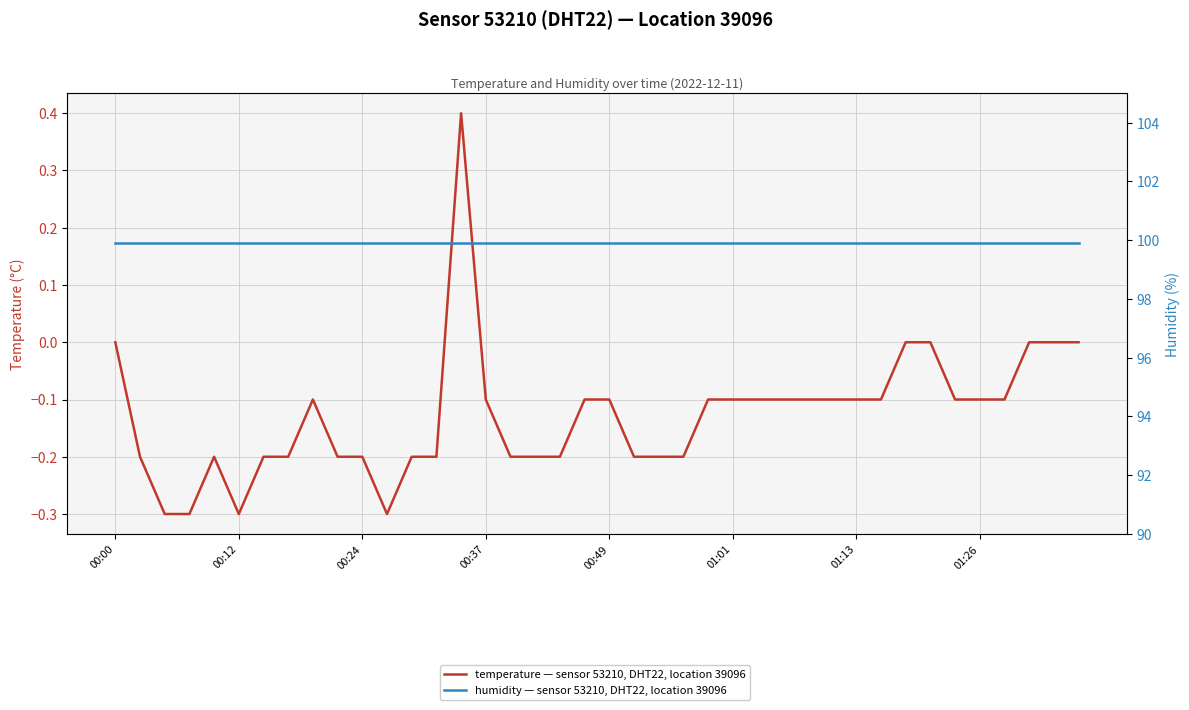

Rank the series at 01:26 from highest to lowest value.

humidity — sensor 53210, DHT22, location 39096, temperature — sensor 53210, DHT22, location 39096